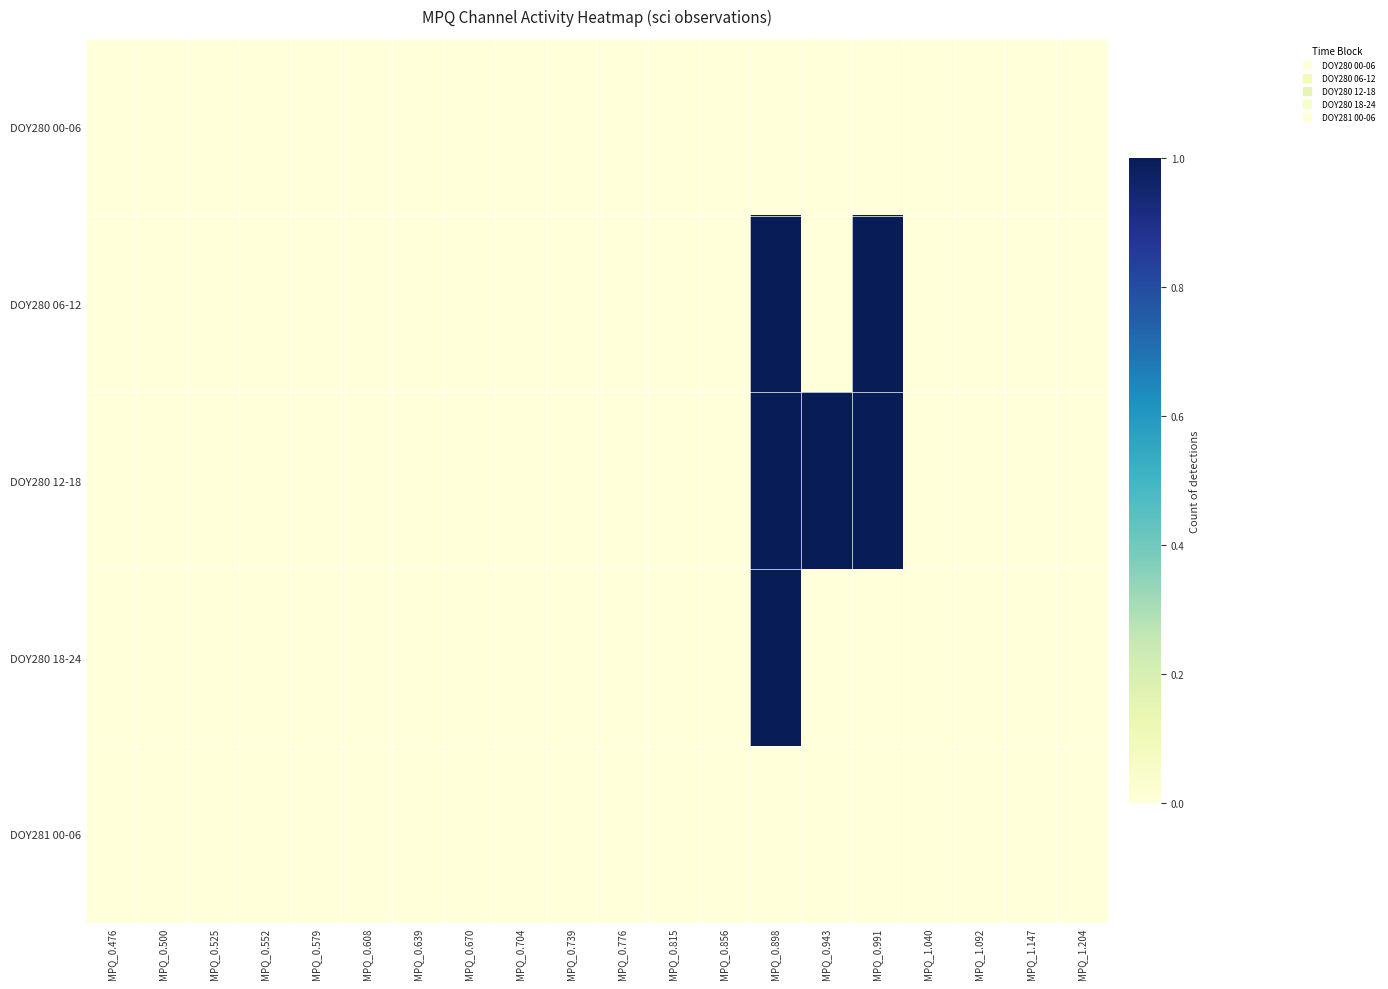

Reading left to right, list all the values displayed in this chart.

DOY280 00-06: MPQ_0.476=0	MPQ_0.500=0	MPQ_0.525=0	MPQ_0.552=0	MPQ_0.579=0	MPQ_0.608=0	MPQ_0.639=0	MPQ_0.670=0	MPQ_0.704=0	MPQ_0.739=0	MPQ_0.776=0	MPQ_0.815=0	MPQ_0.856=0	MPQ_0.898=0	MPQ_0.943=0	MPQ_0.991=0	MPQ_1.040=0	MPQ_1.092=0	MPQ_1.147=0	MPQ_1.204=0
DOY280 06-12: MPQ_0.476=0	MPQ_0.500=0	MPQ_0.525=0	MPQ_0.552=0	MPQ_0.579=0	MPQ_0.608=0	MPQ_0.639=0	MPQ_0.670=0	MPQ_0.704=0	MPQ_0.739=0	MPQ_0.776=0	MPQ_0.815=0	MPQ_0.856=0	MPQ_0.898=1	MPQ_0.943=0	MPQ_0.991=1	MPQ_1.040=0	MPQ_1.092=0	MPQ_1.147=0	MPQ_1.204=0
DOY280 12-18: MPQ_0.476=0	MPQ_0.500=0	MPQ_0.525=0	MPQ_0.552=0	MPQ_0.579=0	MPQ_0.608=0	MPQ_0.639=0	MPQ_0.670=0	MPQ_0.704=0	MPQ_0.739=0	MPQ_0.776=0	MPQ_0.815=0	MPQ_0.856=0	MPQ_0.898=1	MPQ_0.943=1	MPQ_0.991=1	MPQ_1.040=0	MPQ_1.092=0	MPQ_1.147=0	MPQ_1.204=0
DOY280 18-24: MPQ_0.476=0	MPQ_0.500=0	MPQ_0.525=0	MPQ_0.552=0	MPQ_0.579=0	MPQ_0.608=0	MPQ_0.639=0	MPQ_0.670=0	MPQ_0.704=0	MPQ_0.739=0	MPQ_0.776=0	MPQ_0.815=0	MPQ_0.856=0	MPQ_0.898=1	MPQ_0.943=0	MPQ_0.991=0	MPQ_1.040=0	MPQ_1.092=0	MPQ_1.147=0	MPQ_1.204=0
DOY281 00-06: MPQ_0.476=0	MPQ_0.500=0	MPQ_0.525=0	MPQ_0.552=0	MPQ_0.579=0	MPQ_0.608=0	MPQ_0.639=0	MPQ_0.670=0	MPQ_0.704=0	MPQ_0.739=0	MPQ_0.776=0	MPQ_0.815=0	MPQ_0.856=0	MPQ_0.898=0	MPQ_0.943=0	MPQ_0.991=0	MPQ_1.040=0	MPQ_1.092=0	MPQ_1.147=0	MPQ_1.204=0